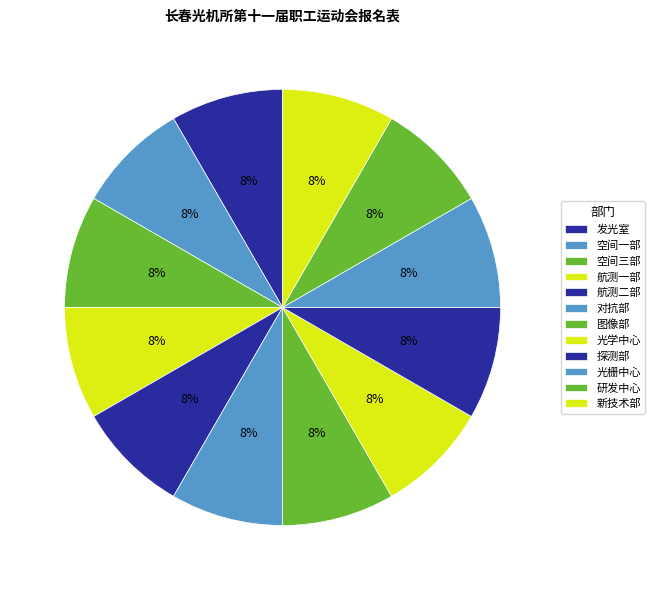

What is the change in value from 航测二部 to 对抗部?

+1